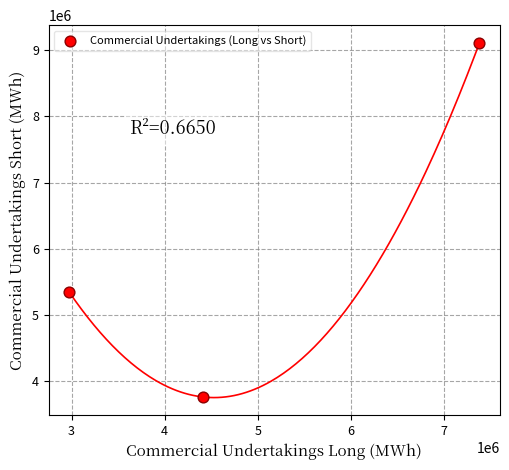

What Y value in the scatter plot is closest to 6436800?

5346576